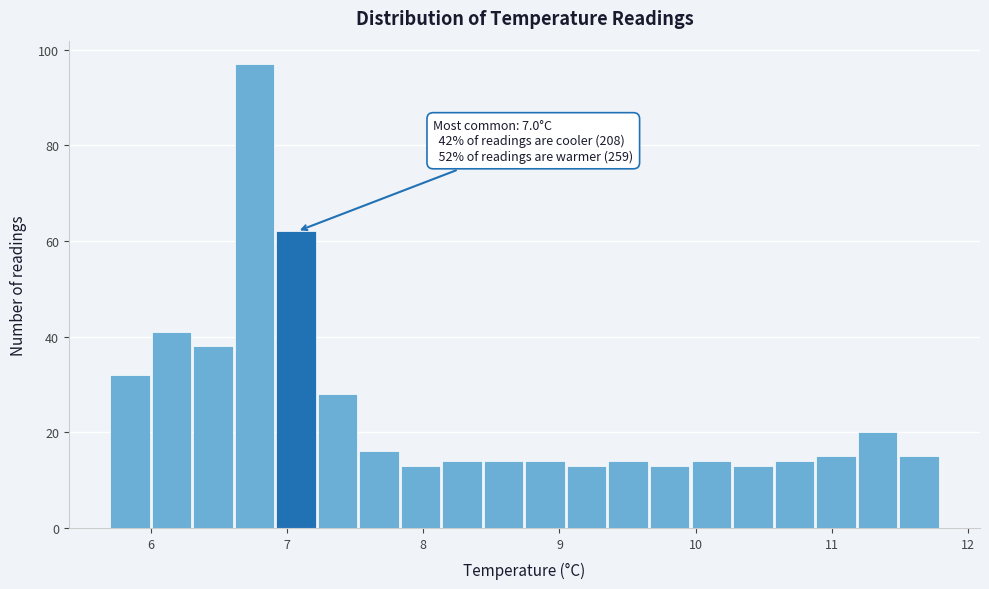

Read against the x-axis, roughly where is the centre of the tallest bar?

6.8